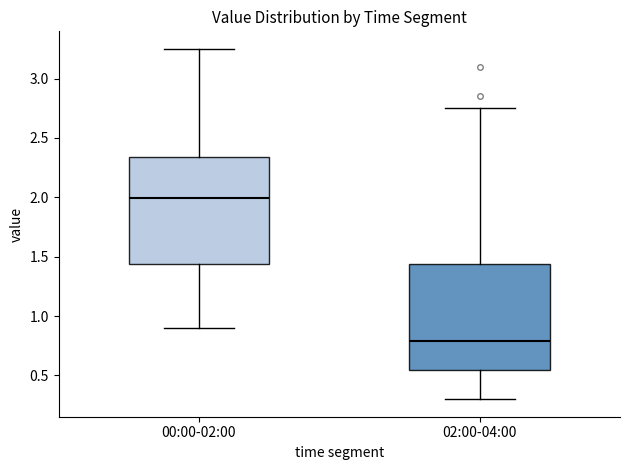

Reading left to right, transcribe this box plot: for each box, give where its median line is, the range the box spans, and where its two whiskers end, as read against the y-axis. The values are not printed on the chart, so give them approximately, as read against the axis.

00:00-02:00: median 2.00, box 1.45 to 2.35, whiskers 0.90 to 3.25
02:00-04:00: median 0.80, box 0.55 to 1.45, whiskers 0.30 to 2.75